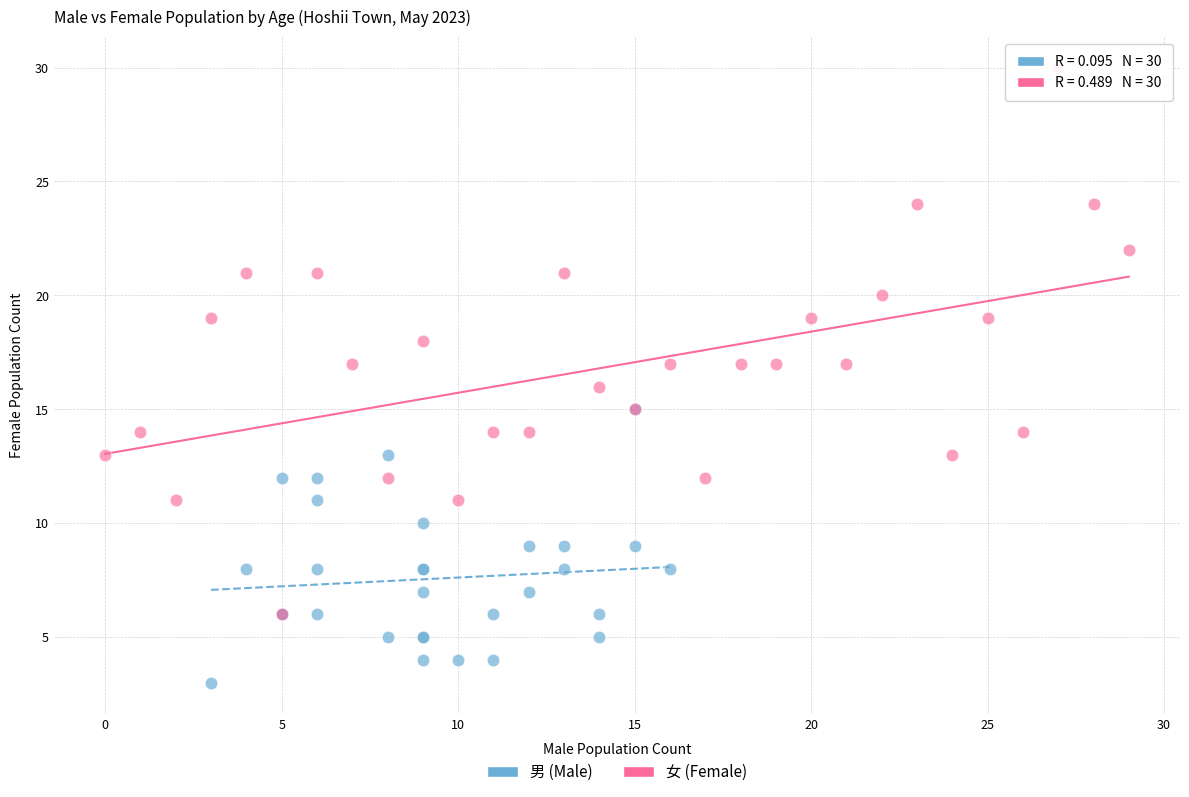

Which series contains the highest Y value?

女 (Female)